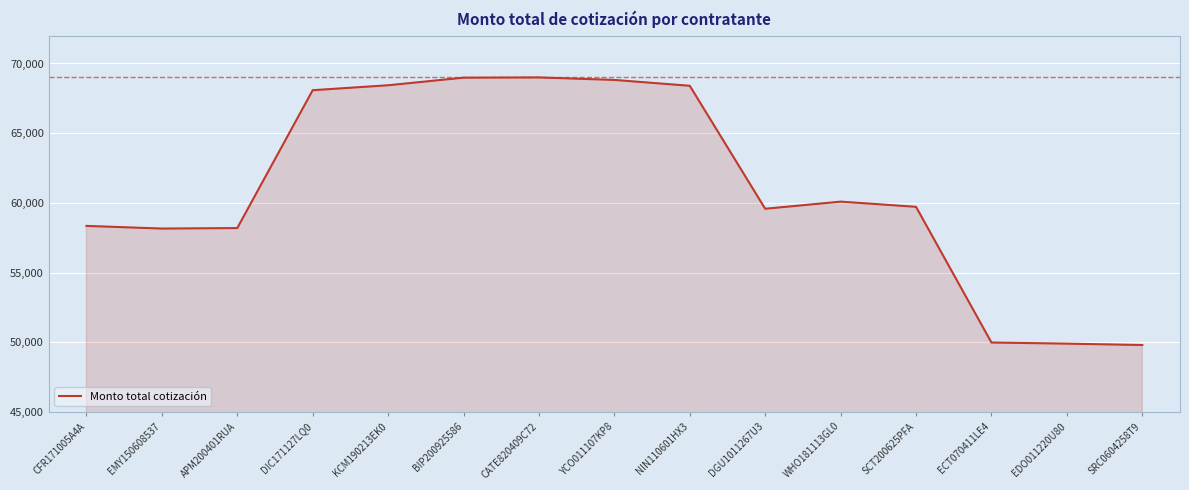

What is the sum of all values?

915480.5